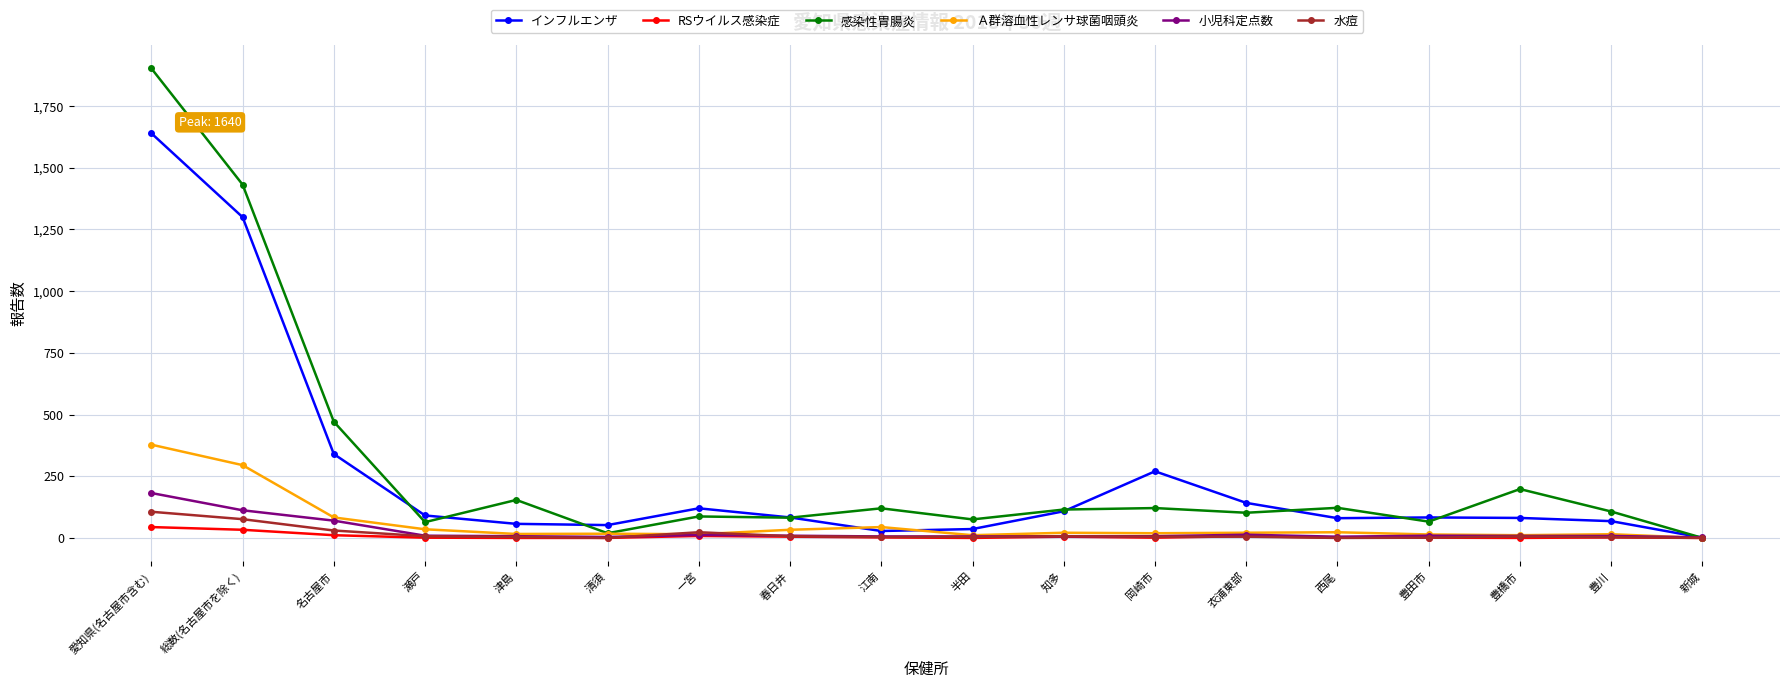

Rank the series by their maximum value, from lowest to highest.

RSウイルス感染症, 水痘, 小児科定点数, Ａ群溶血性レンサ球菌咽頭炎, インフルエンザ, 感染性胃腸炎